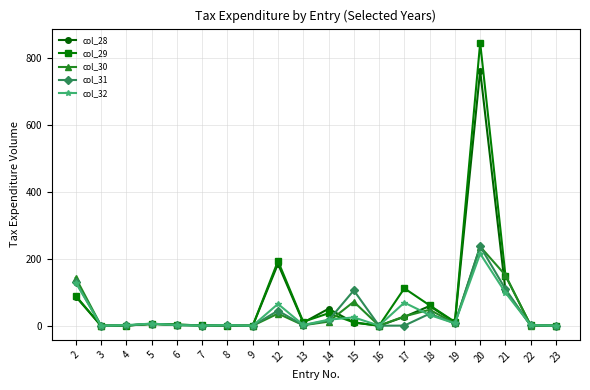

Does the chart display data point markers on the line(s)?

Yes